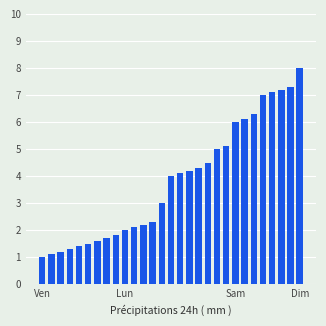

What is the average value?

3.8